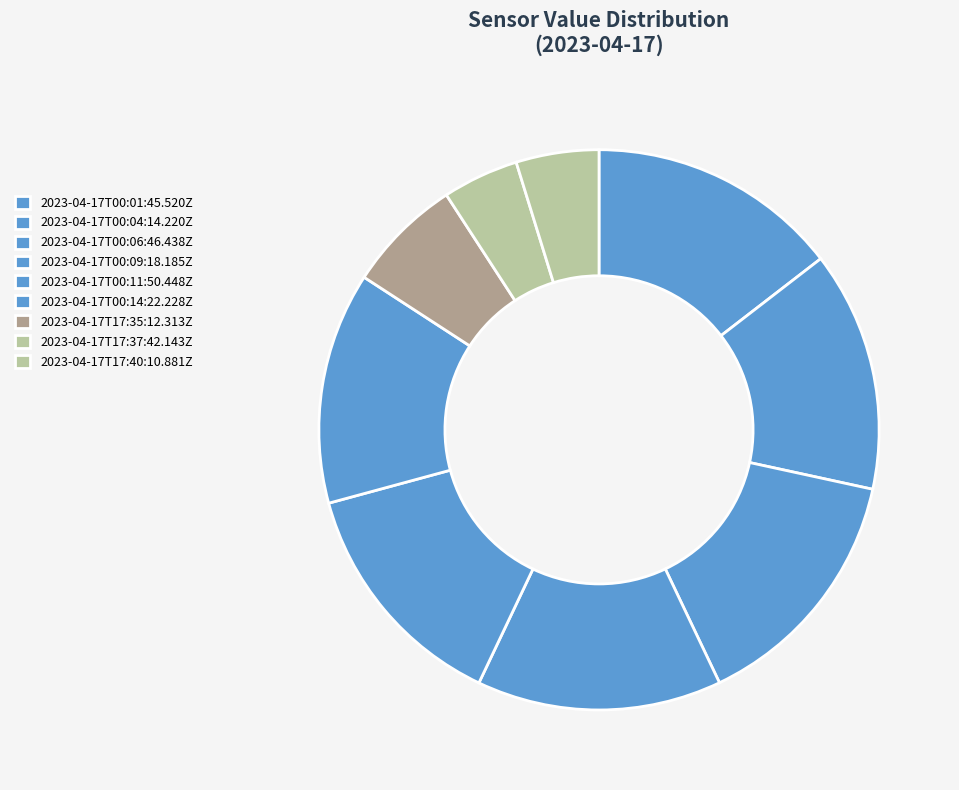

Does 2023-04-17T00:11:50.448Z represent more than half of the total?

No